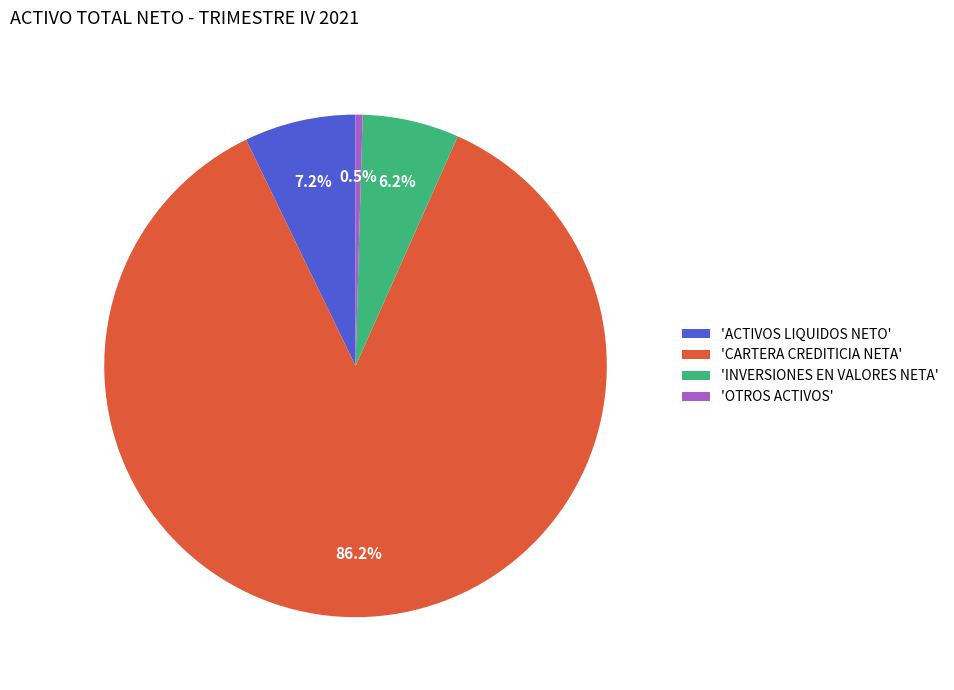

Which category has the smallest portion of the pie?

'OTROS ACTIVOS'